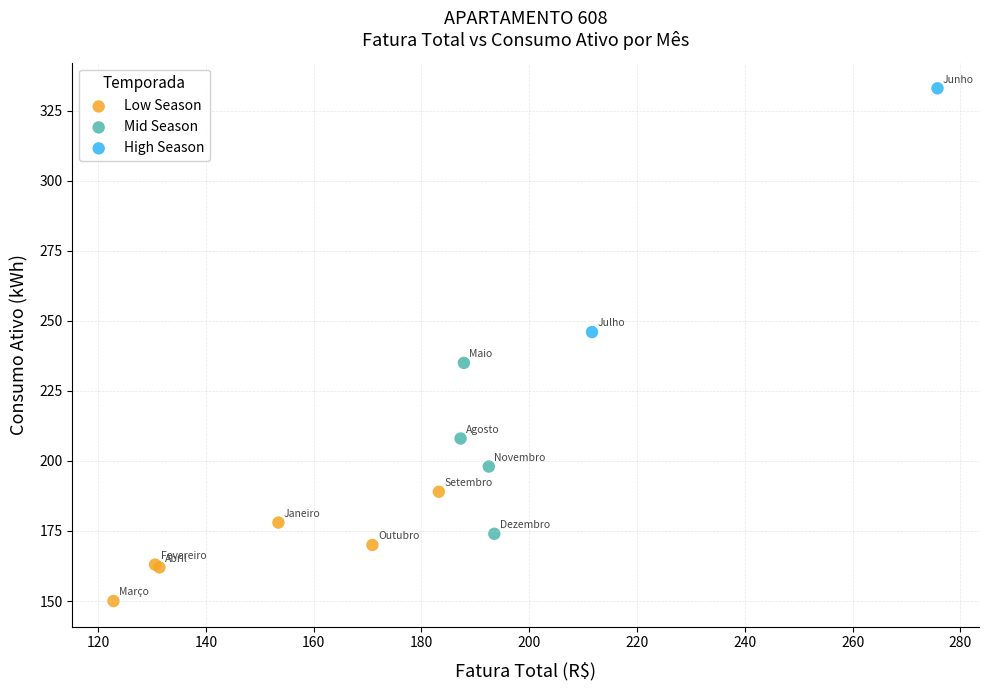

What are all the series names shown in the legend?

Low Season, Mid Season, High Season